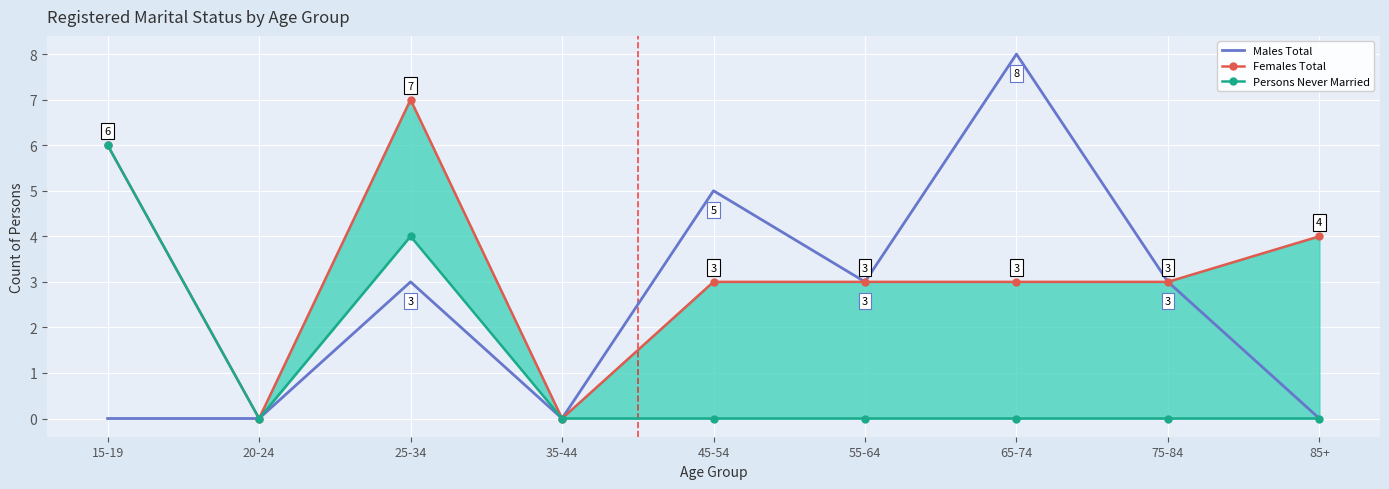

How many data points in Persons Never Married are above 0?

2